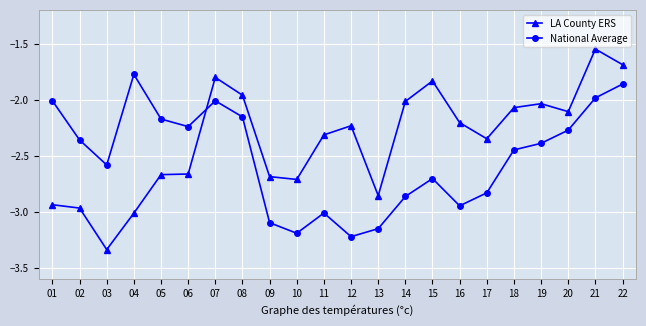

The LA County ERS series shows -1.4 at 04. True or false?

False